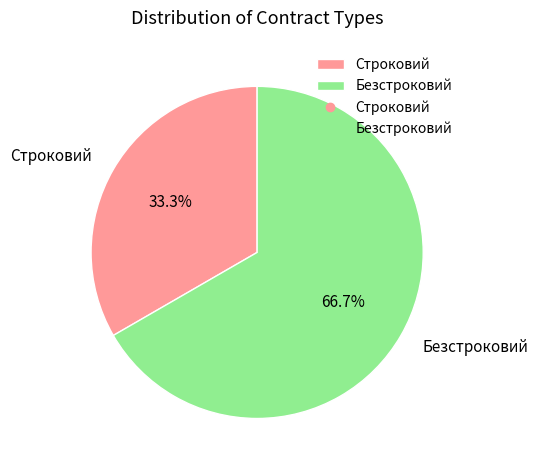

To the nearest percent, what is the difference between the largest and smallest slice percentages?

33%